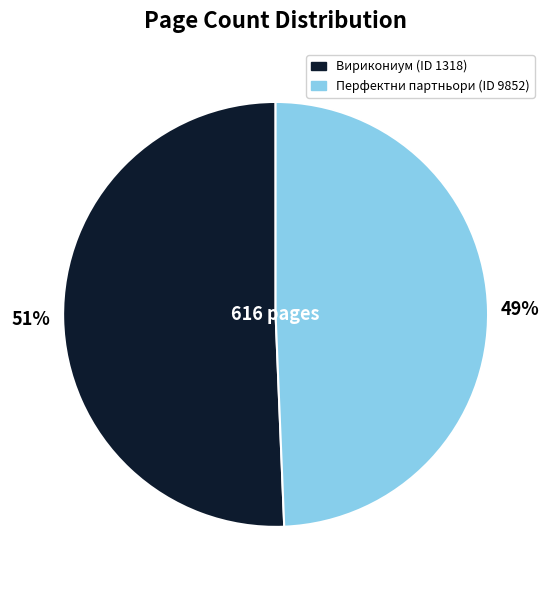

To the nearest percent, what percentage of the pie is Перфектни партньори?

49%